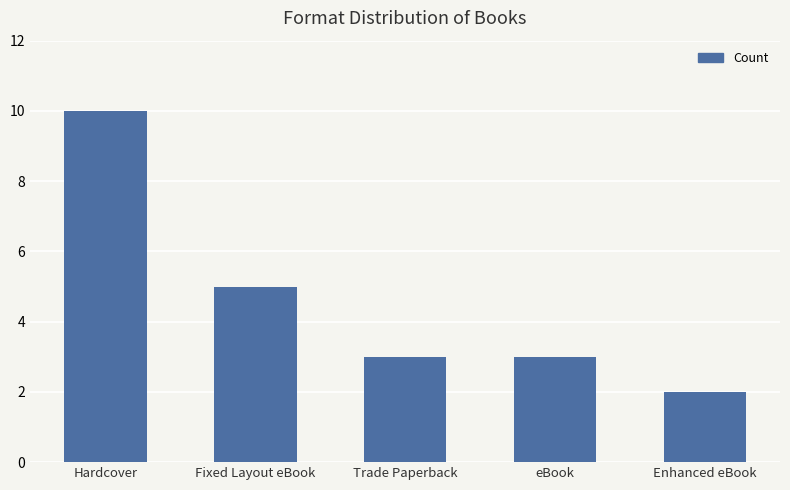

Count the number of data series in this chart.

1